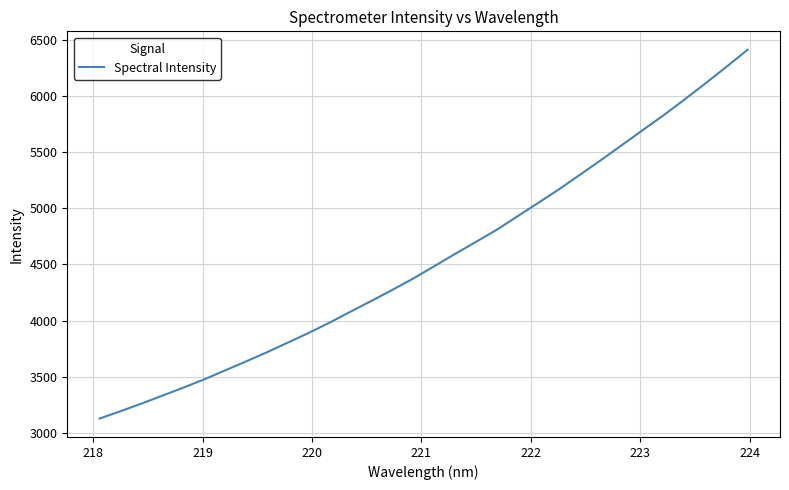

What is the greatest value displayed?

6414.8